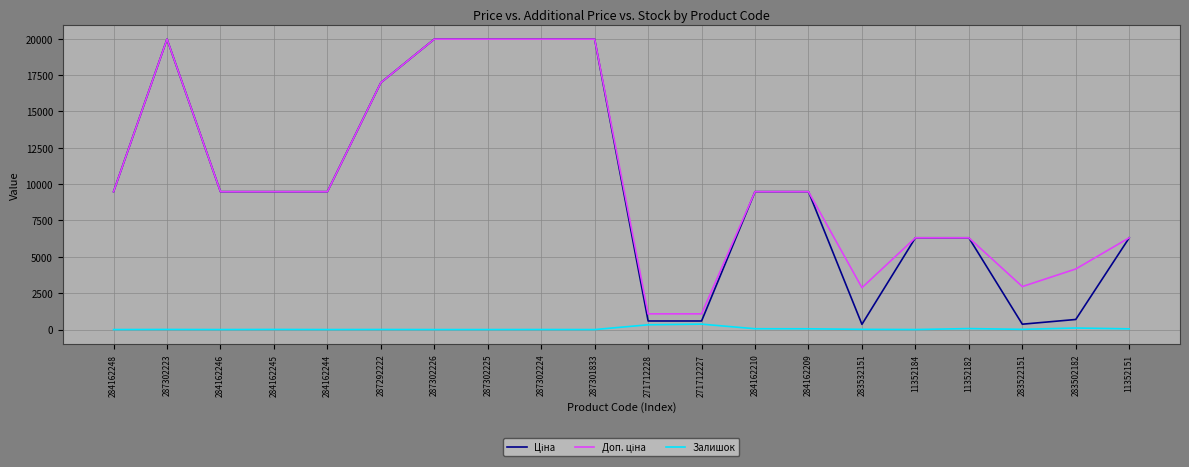

True or false: Залишок has a value of 0.0 at 287302225.

True